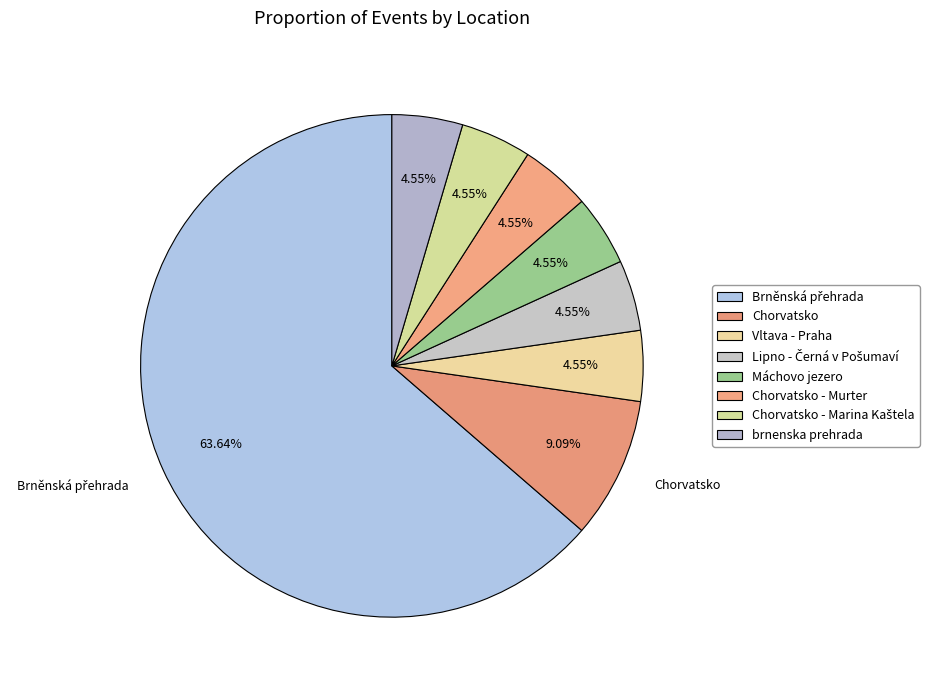

Which category has the smallest portion of the pie?

Vltava - Praha